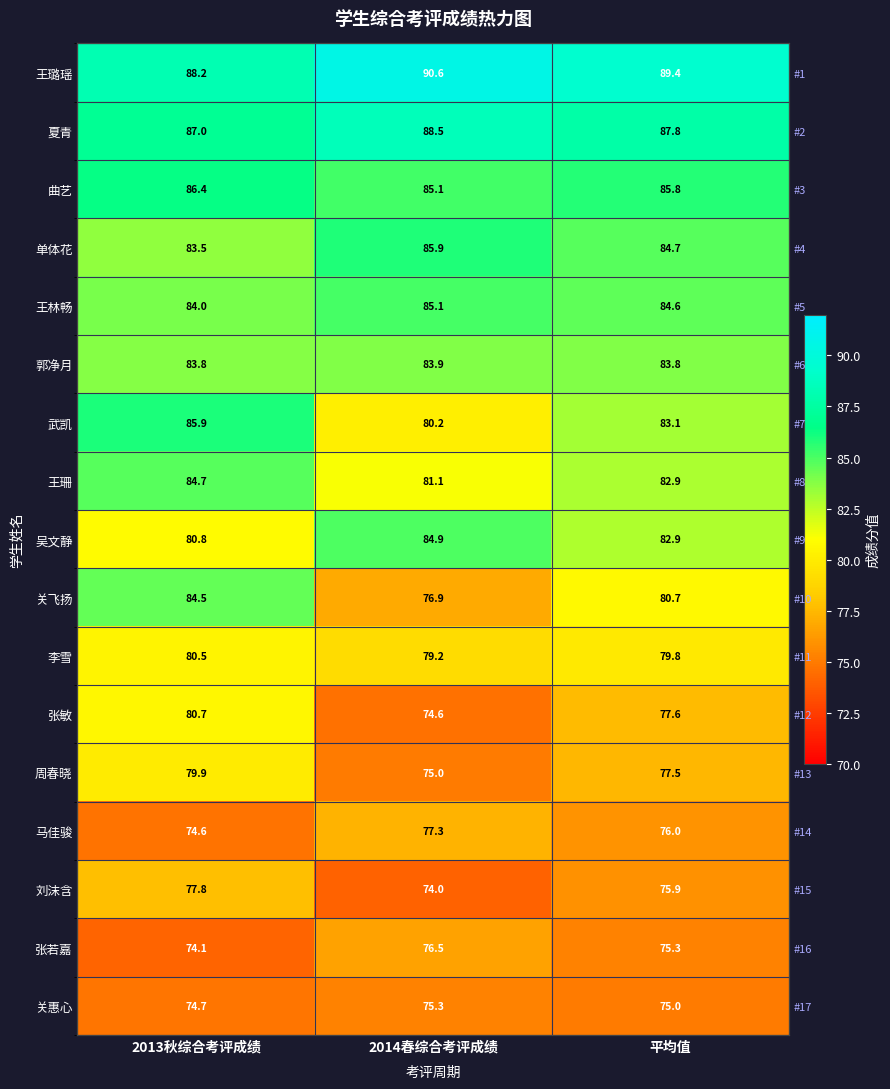

What is the difference between the highest and lowest values at 平均值?

14.4